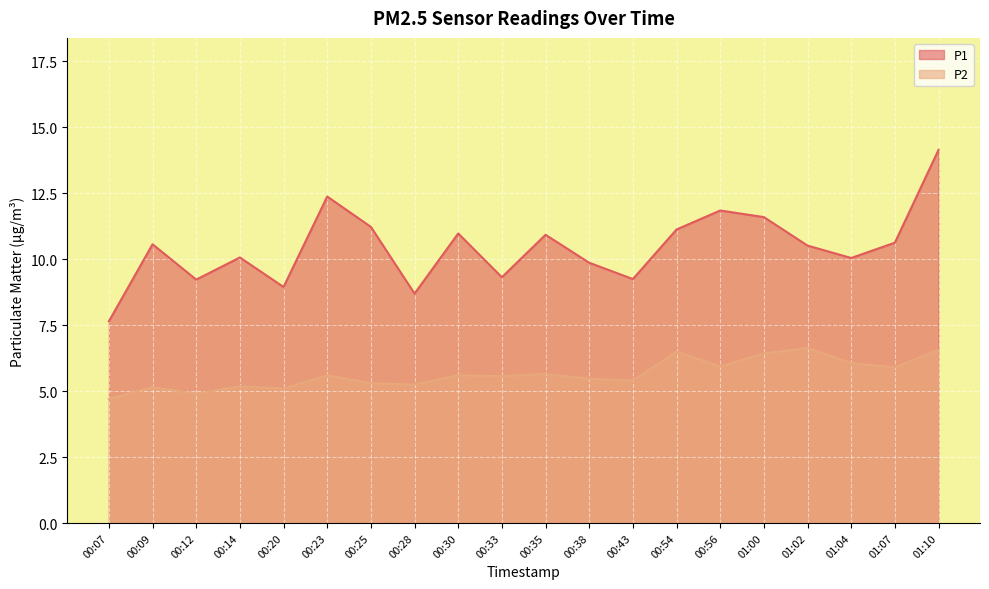

How many data points in P1 are above 10?

13